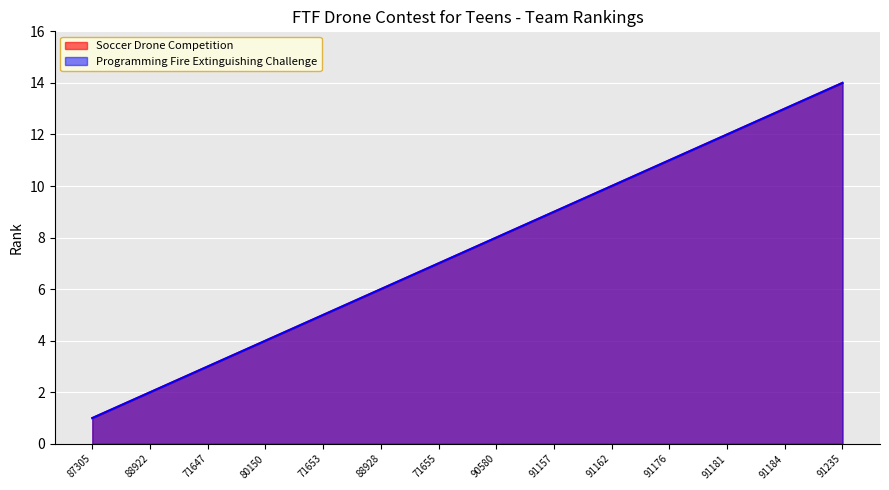

What is the greatest value displayed?

14